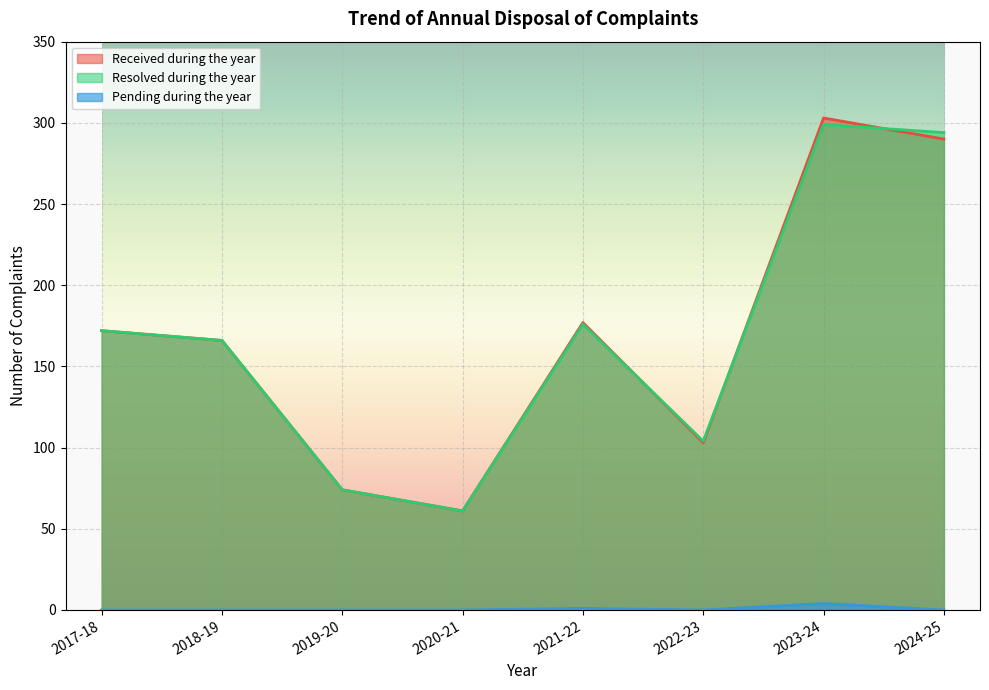

Rank the series at 2021-22 from highest to lowest value.

Received during the year, Resolved during the year, Pending during the year